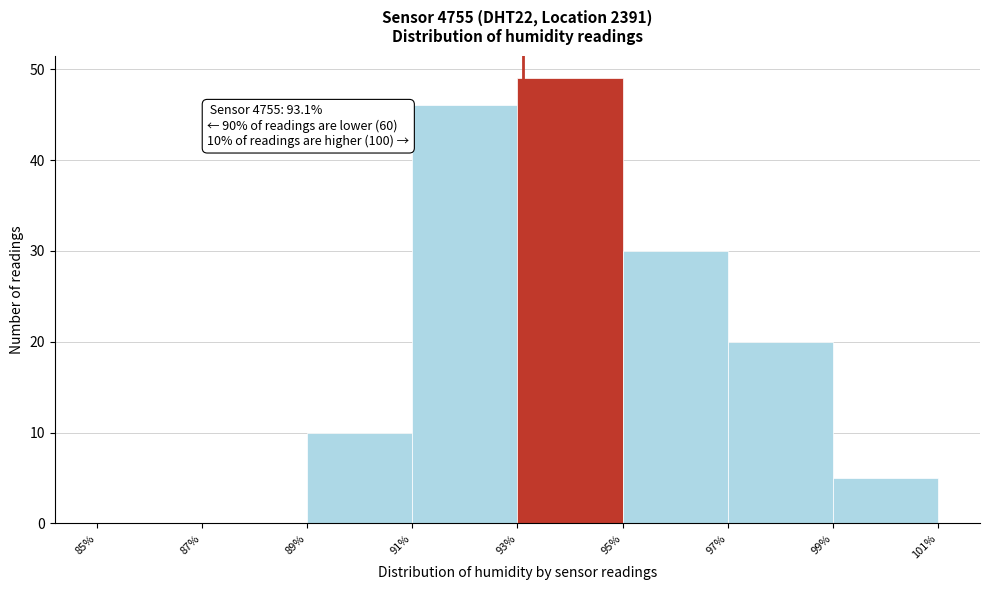

Over which range of the x-axis is the bar tallest?

93% to 95%